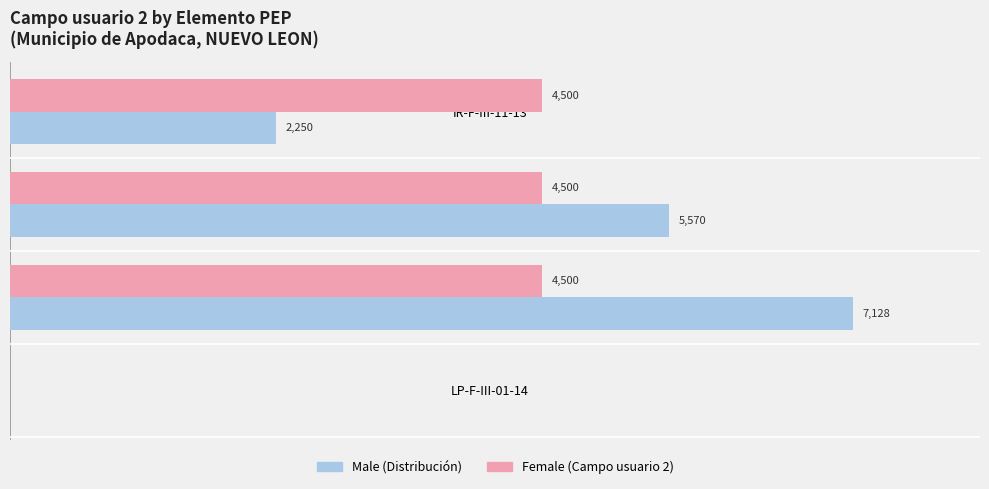

At which category is the sum across all series the highest?

LP-F-III-03-13